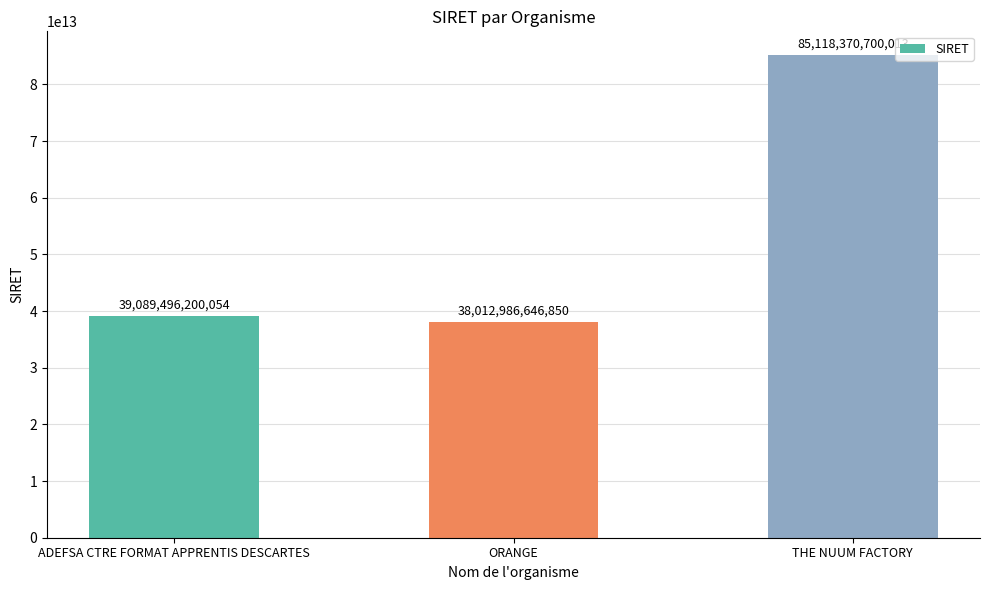

What is the change in value from ORANGE to THE NUUM FACTORY?

+47105384053163